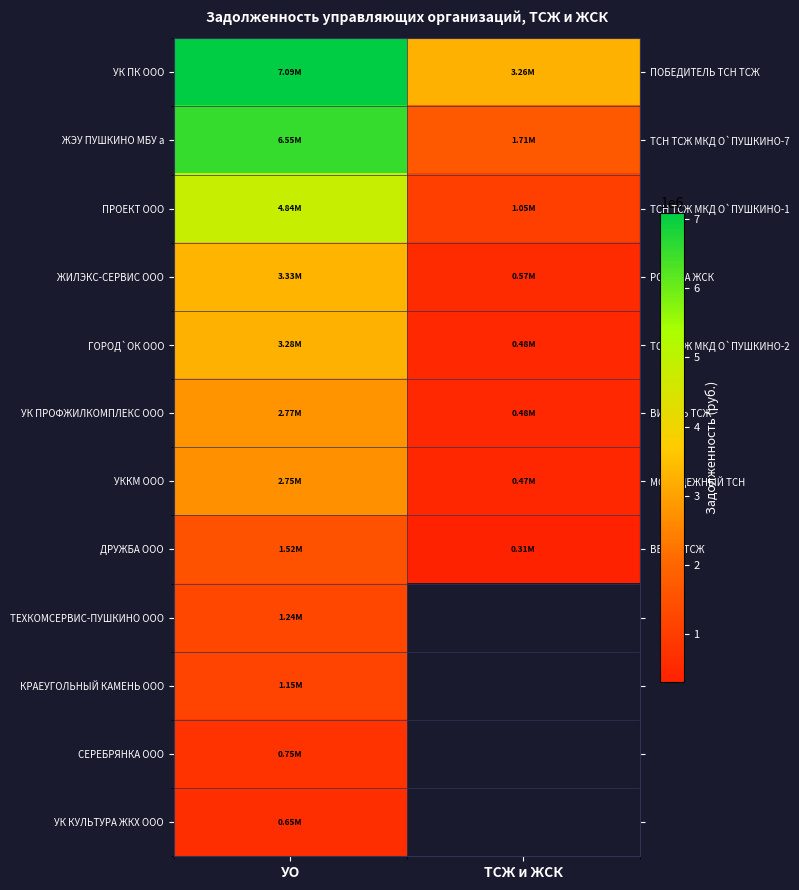

Which series has the largest total across all categories?

row_0